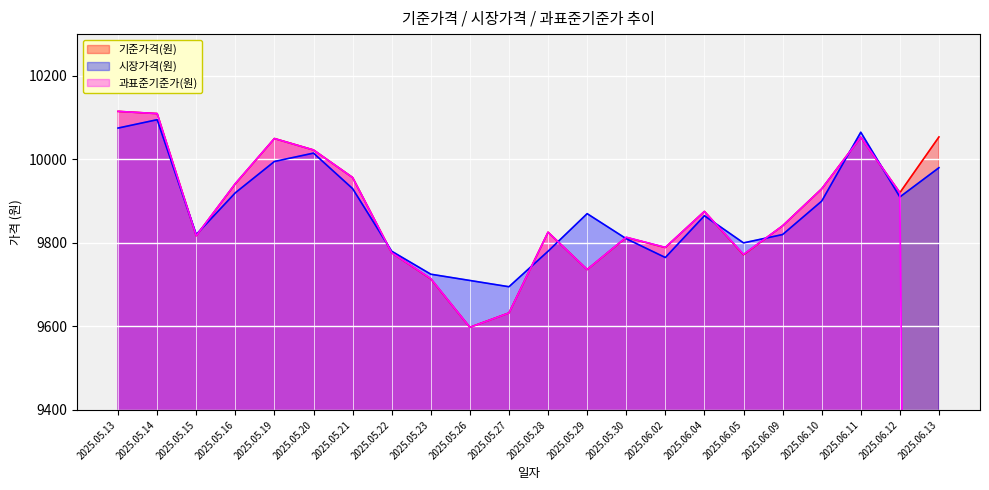

How many series are shown in this chart?

3